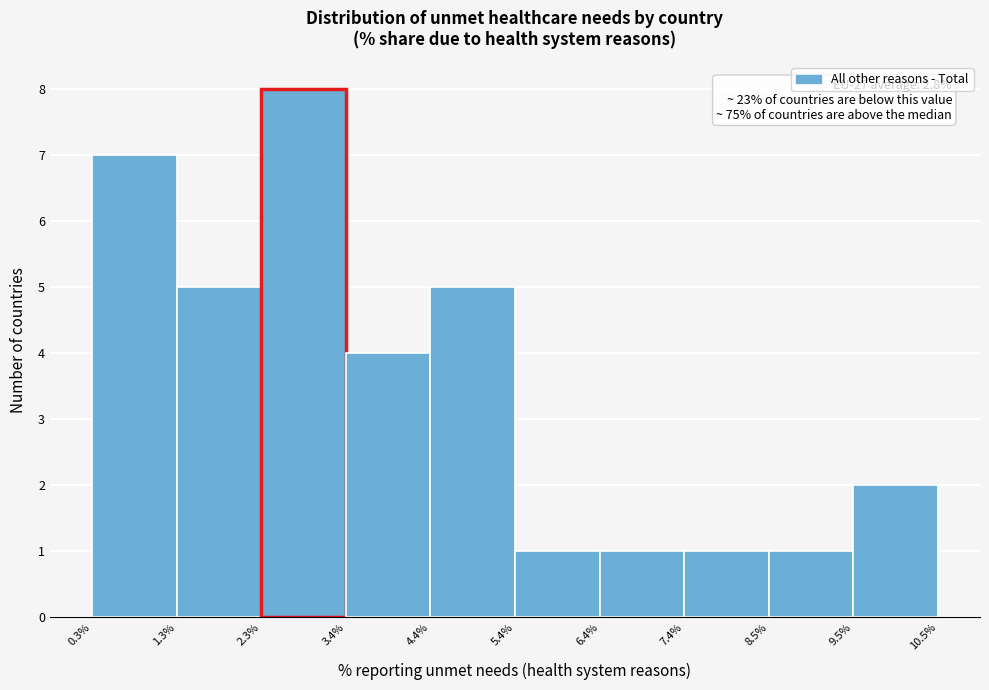

Which range on the x-axis has the tallest bar?

2.3% to 3.4%